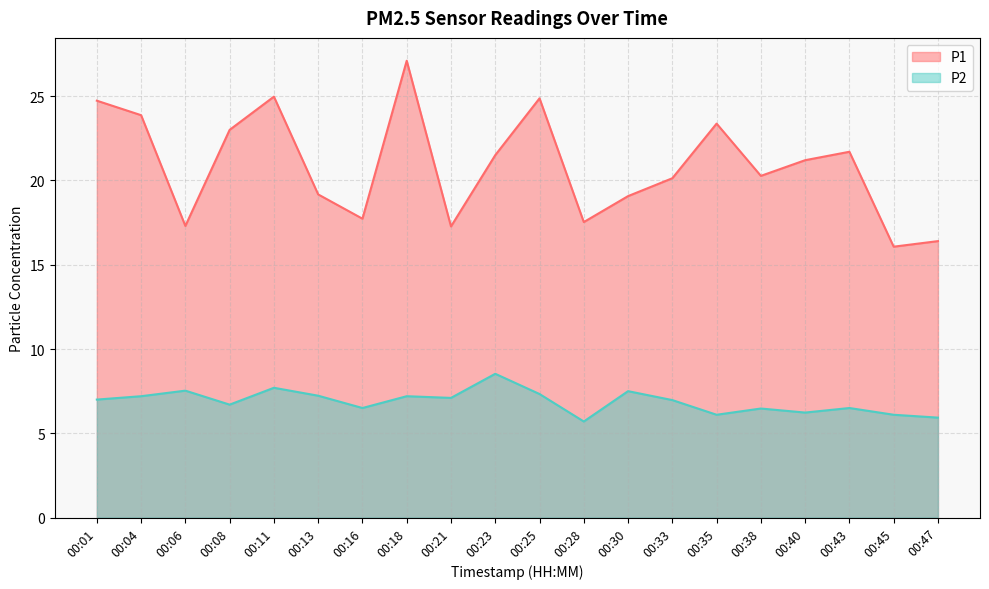

What is the value of the P1 point at the 20th from the left?

16.4